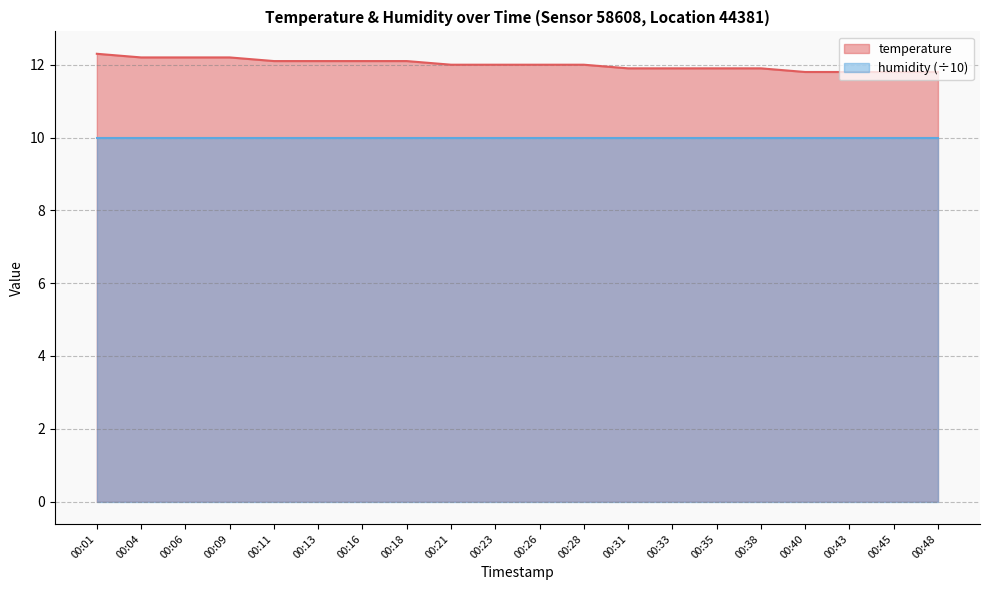

List the labels in order of value, largest first.

00:01, 00:04, 00:06, 00:09, 00:11, 00:13, 00:16, 00:18, 00:21, 00:23, 00:26, 00:28, 00:31, 00:33, 00:35, 00:38, 00:40, 00:43, 00:45, 00:48